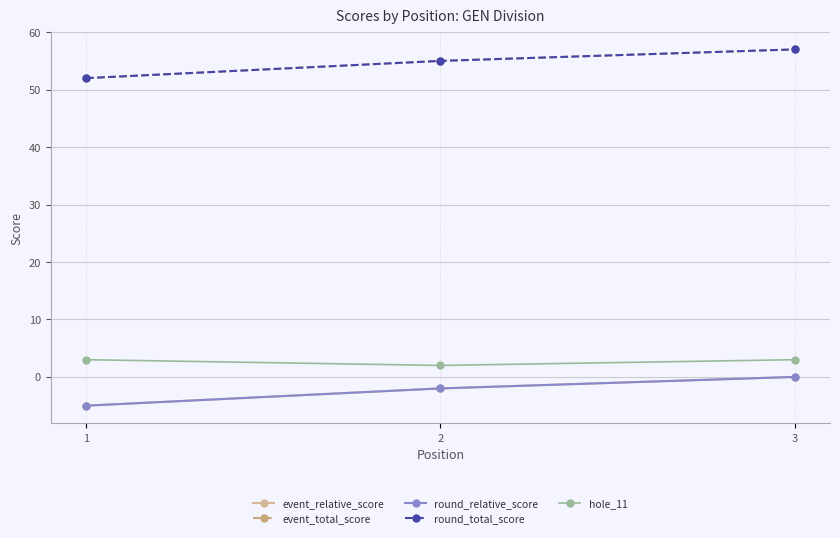

The hole_11 series shows 1 at 2. True or false?

False